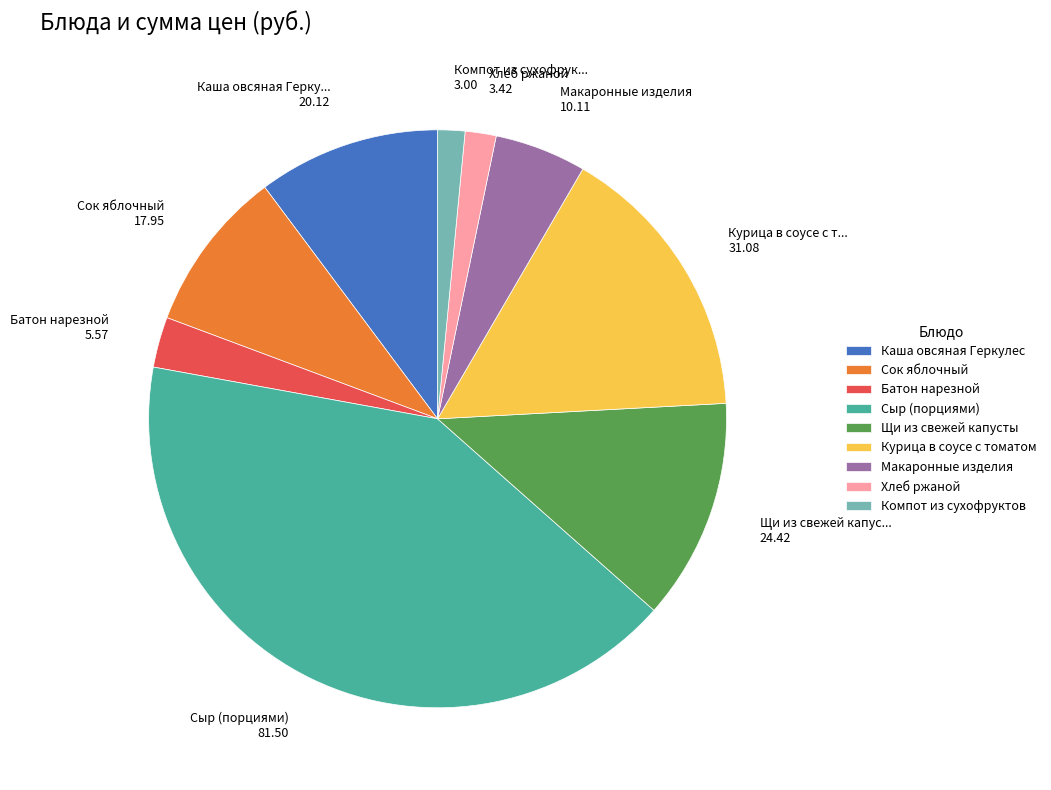

The Каша овсяная Геркулес slice represents 10% of the pie. True or false?

True